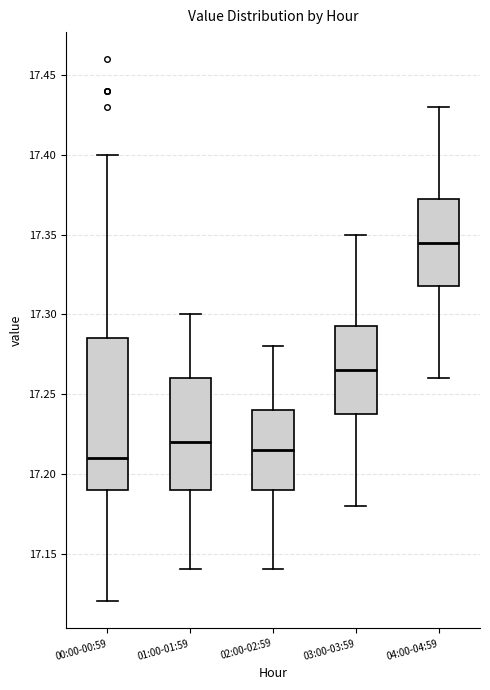

Reading left to right, transcribe this box plot: for each box, give where its median line is, the range the box spans, and where its two whiskers end, as read against the y-axis. The values are not printed on the chart, so give them approximately, as read against the axis.

00:00-00:59: median 17.210, box 17.190 to 17.285, whiskers 17.120 to 17.400
01:00-01:59: median 17.220, box 17.190 to 17.260, whiskers 17.140 to 17.300
02:00-02:59: median 17.215, box 17.190 to 17.240, whiskers 17.140 to 17.280
03:00-03:59: median 17.265, box 17.240 to 17.295, whiskers 17.180 to 17.350
04:00-04:59: median 17.345, box 17.320 to 17.375, whiskers 17.260 to 17.430